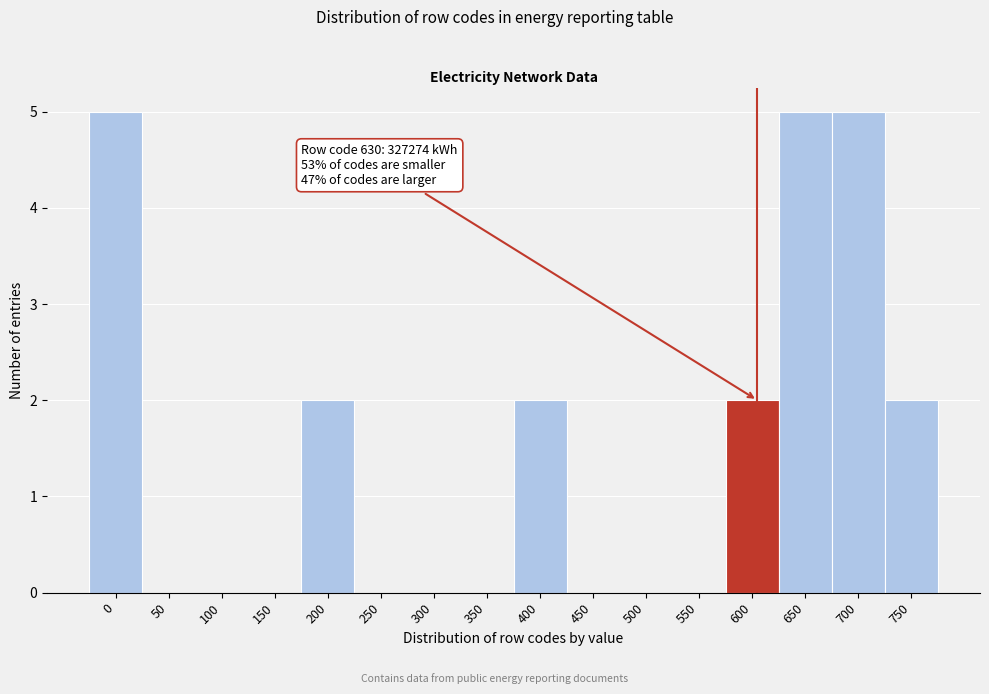

Reading left to right, extract all data points from this chart.

0=5	50=0	100=0	150=0	200=2	250=0	300=0	350=0	400=2	450=0	500=0	550=0	600=2	650=5	700=5	750=2